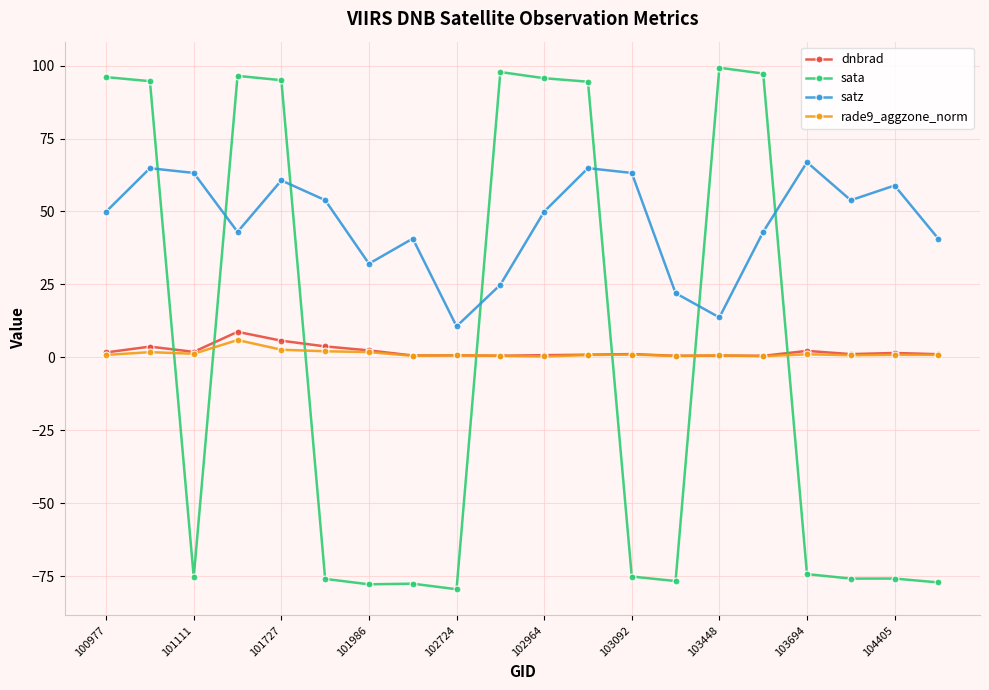

At how many categories does at least one series exceed 56?

13